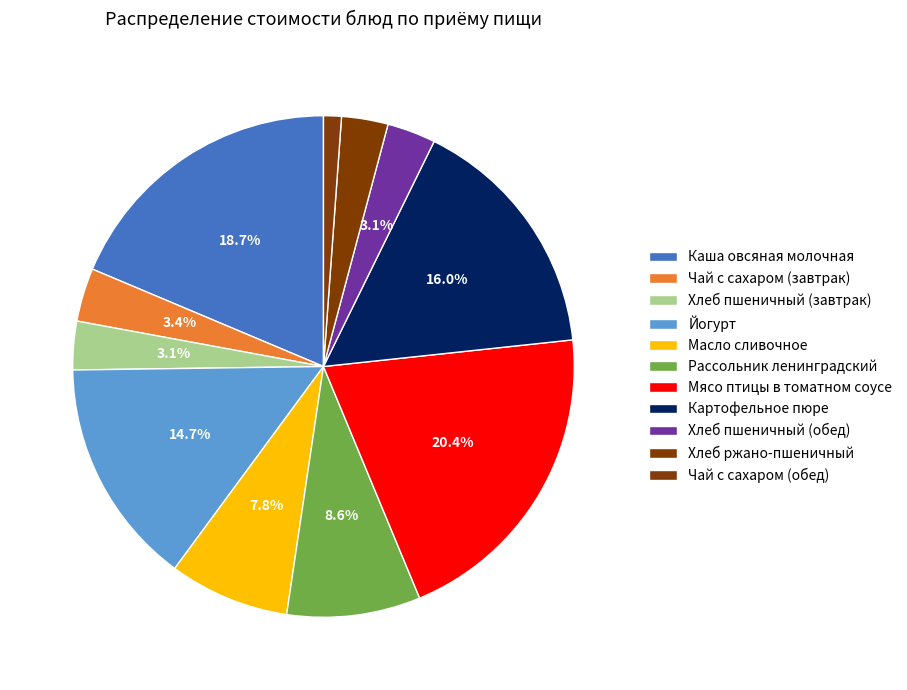

How many slices are in this pie chart?

11